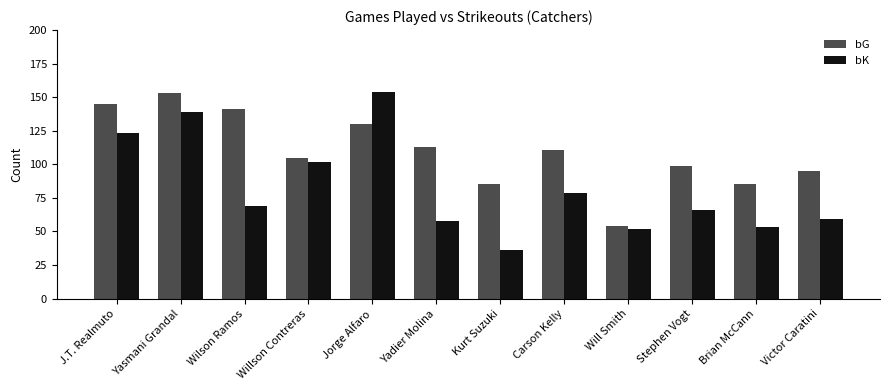

What is the difference between the highest and lowest values at Wilson Ramos?

72